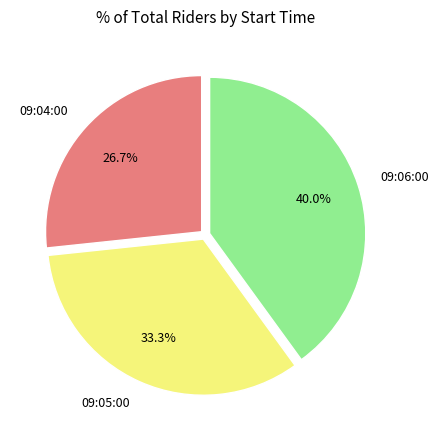

What percentage is the 09:04:00 slice, to the nearest percent?

27%